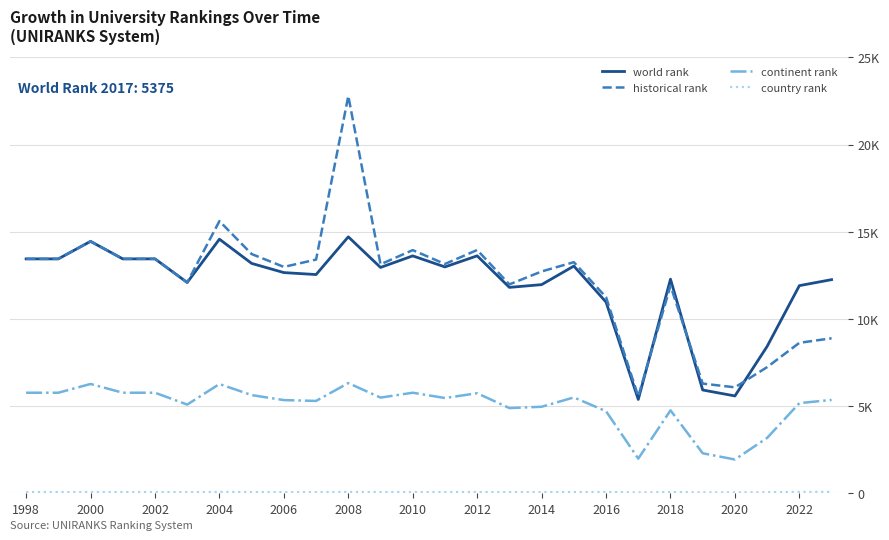

At which category does country rank reach its first local peak?

2000